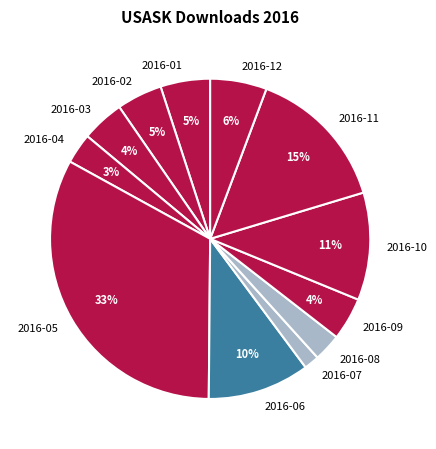

Between 2016-07 and 2016-01, which is larger?

2016-01